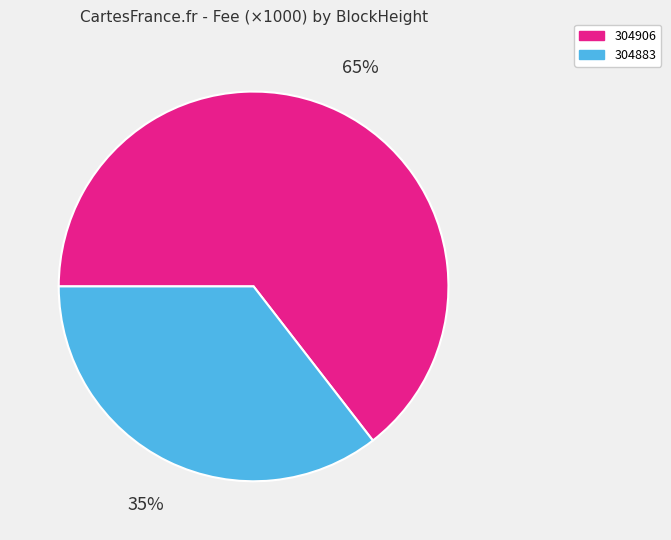

What is the largest slice in the pie chart?

304906